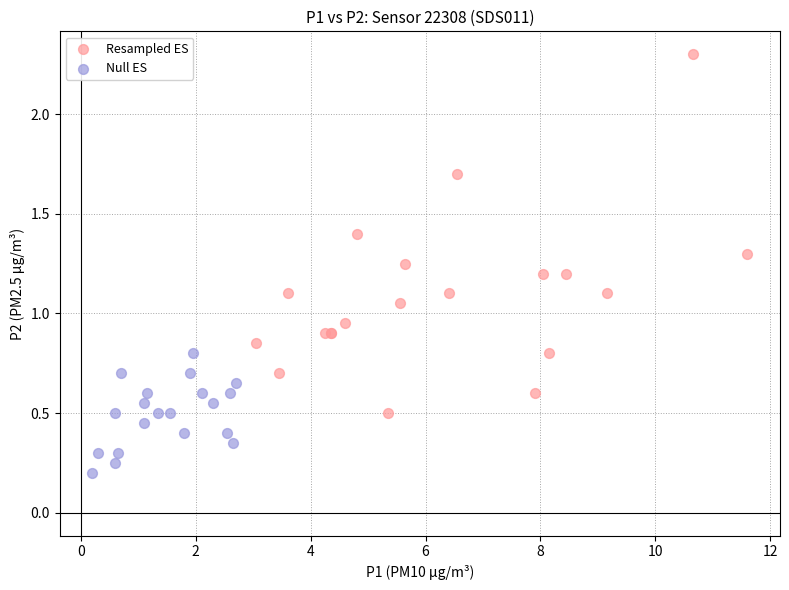

Which series has the largest Y range (max minus min)?

Resampled ES